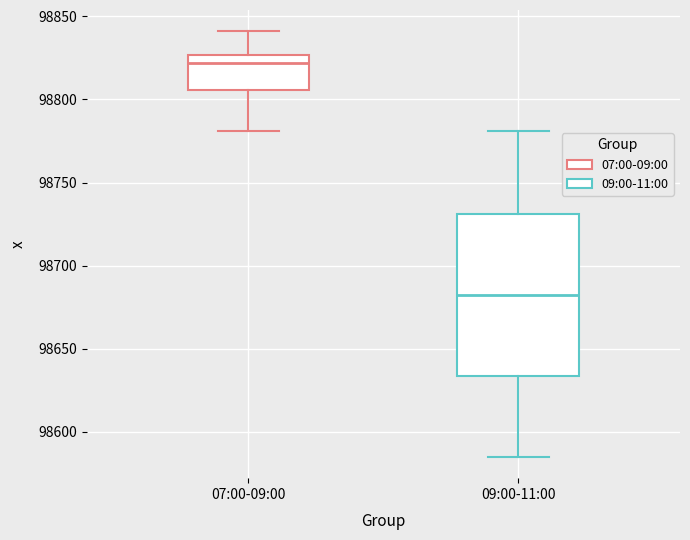

Reading left to right, read every box against the y-axis: the position of its median line, the range the box covers, and the ends of its whiskers. The values are not printed on the chart, so give them approximately, as read against the axis.

07:00-09:00: median 98820, box 98805 to 98825, whiskers 98780 to 98840
09:00-11:00: median 98685, box 98635 to 98730, whiskers 98585 to 98780